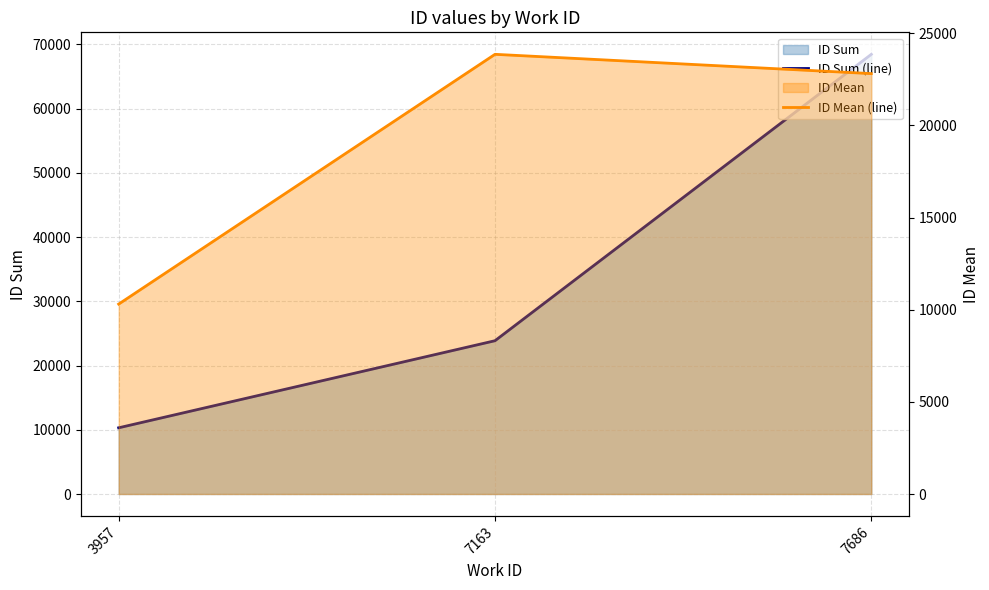

Reading left to right, transcribe all the data shown in this chart.

ID Sum (line): 10306.0	23861.0	68443.0
ID Mean (line): 10306.0	23861.0	22814.3